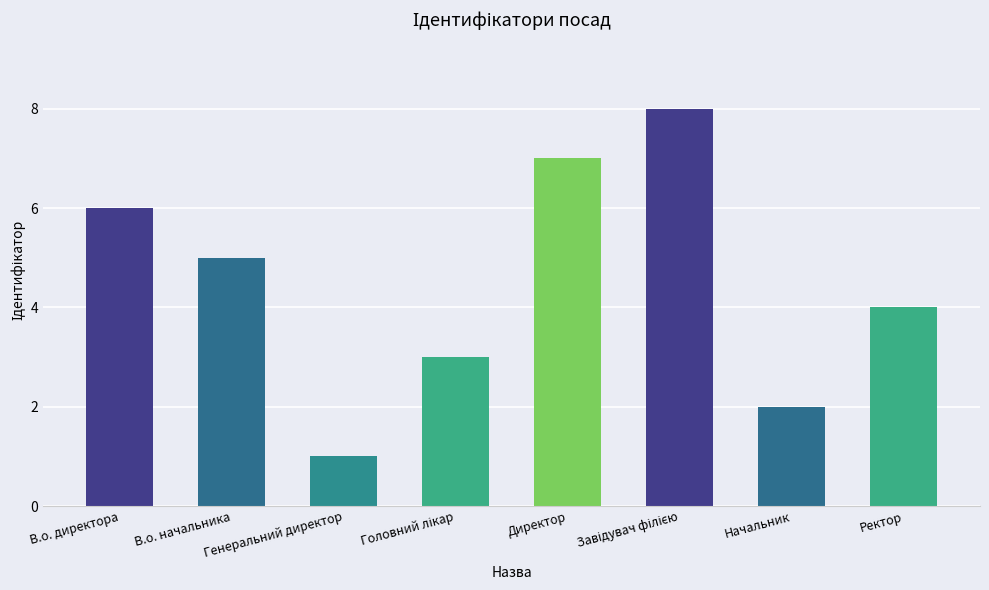

What is the change in value from Генеральний директор to Начальник?

+1